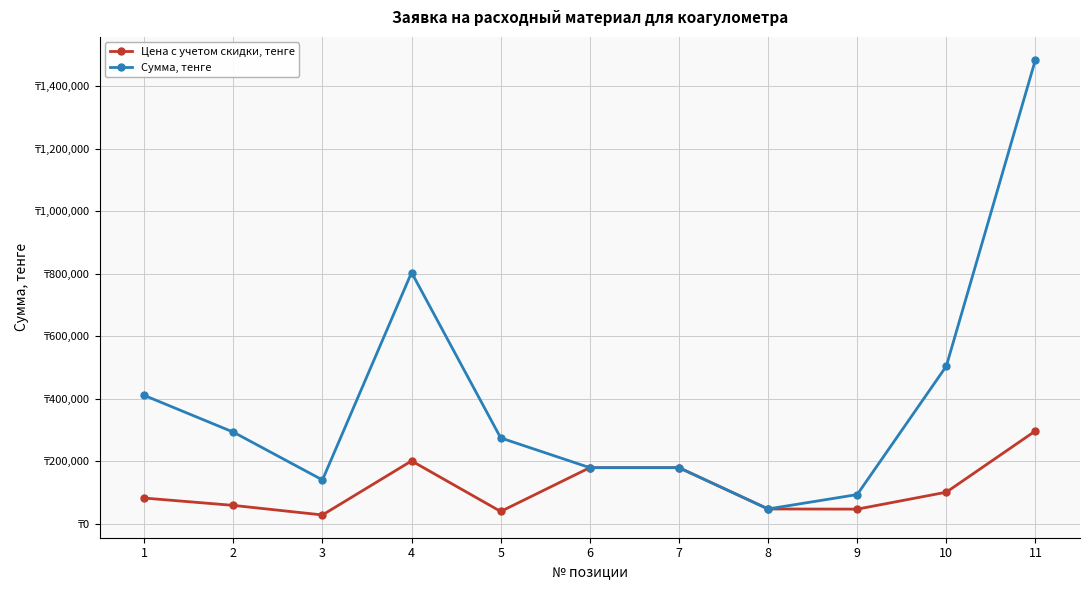

What is the total value across all series at 2?

351600